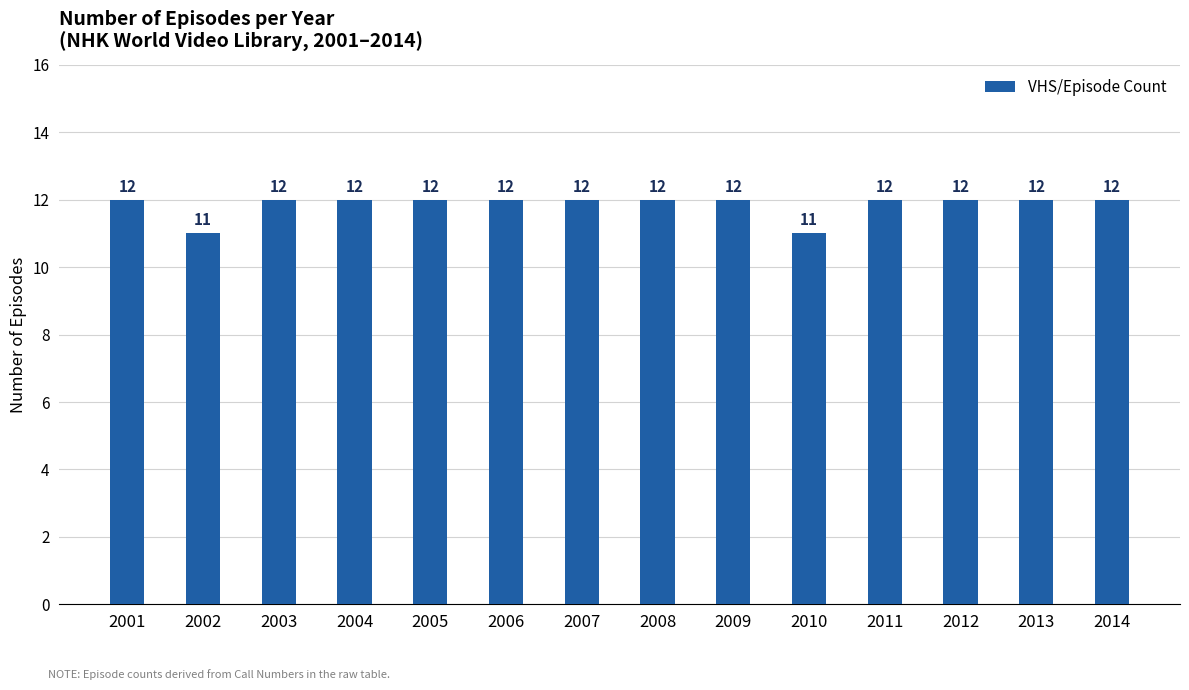

The value at 2005 is 12. True or false?

True